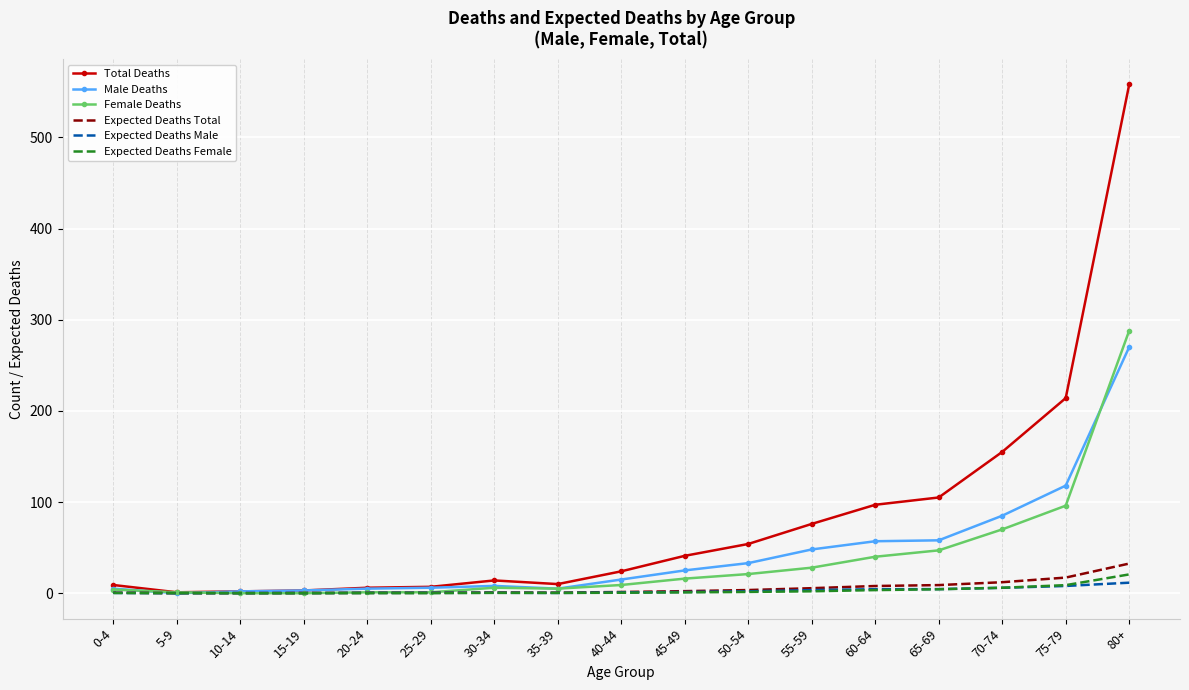

Which category has the highest value across all series?

80+